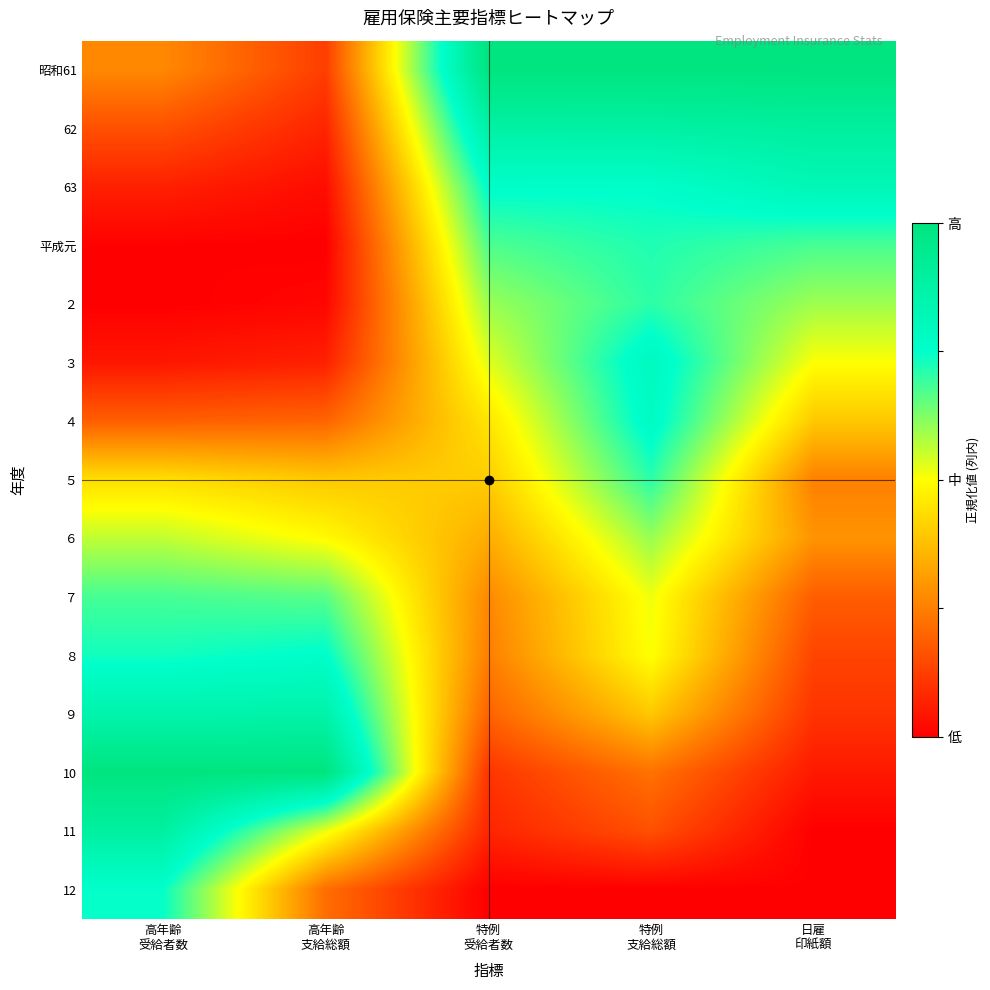

How many distinct data groups are displayed?

15